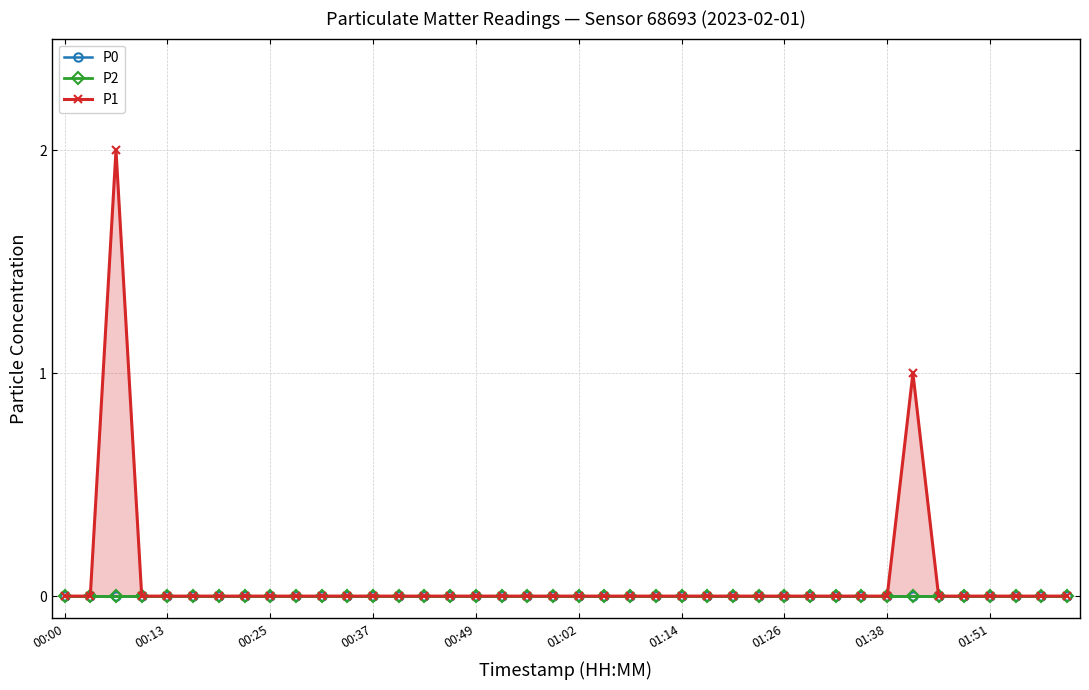

Which category has the lowest value across all series?

00:00